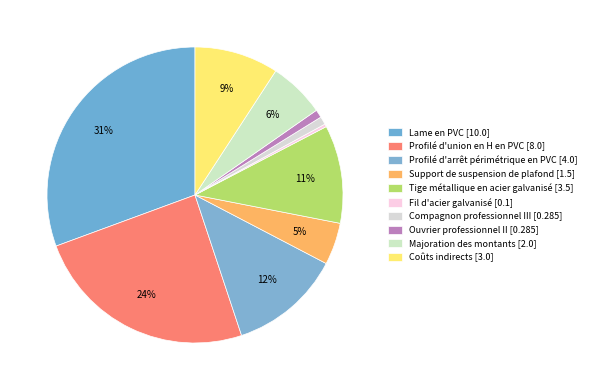

To the nearest percent, what portion does Lame en PVC represent?

31%